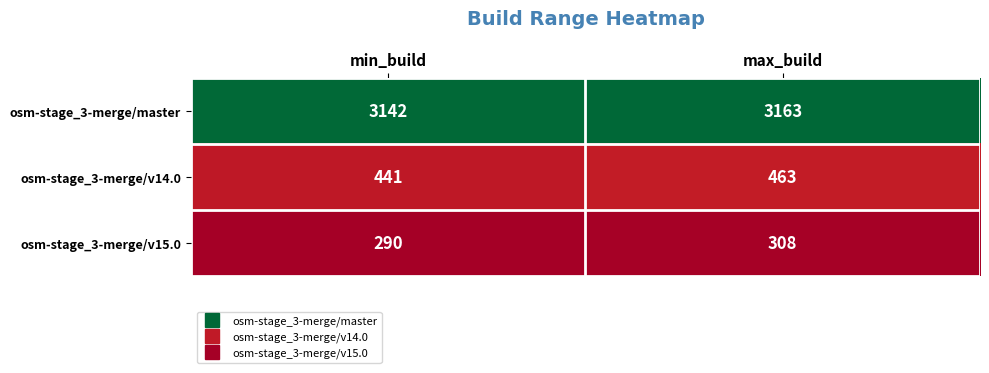

Reading left to right, extract all data points from this chart.

osm-stage_3-merge/master: min_build=3142	max_build=3163
osm-stage_3-merge/v14.0: min_build=441	max_build=463
osm-stage_3-merge/v15.0: min_build=290	max_build=308